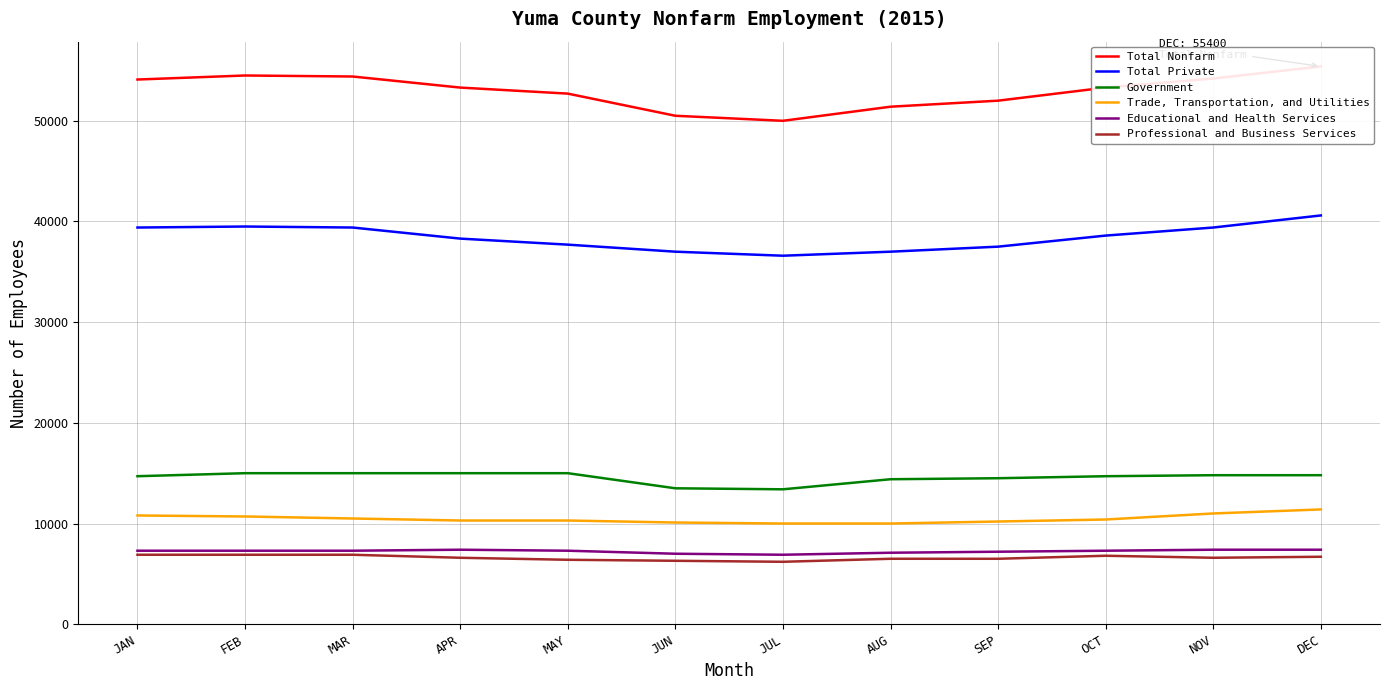

What position from the left is APR?

4